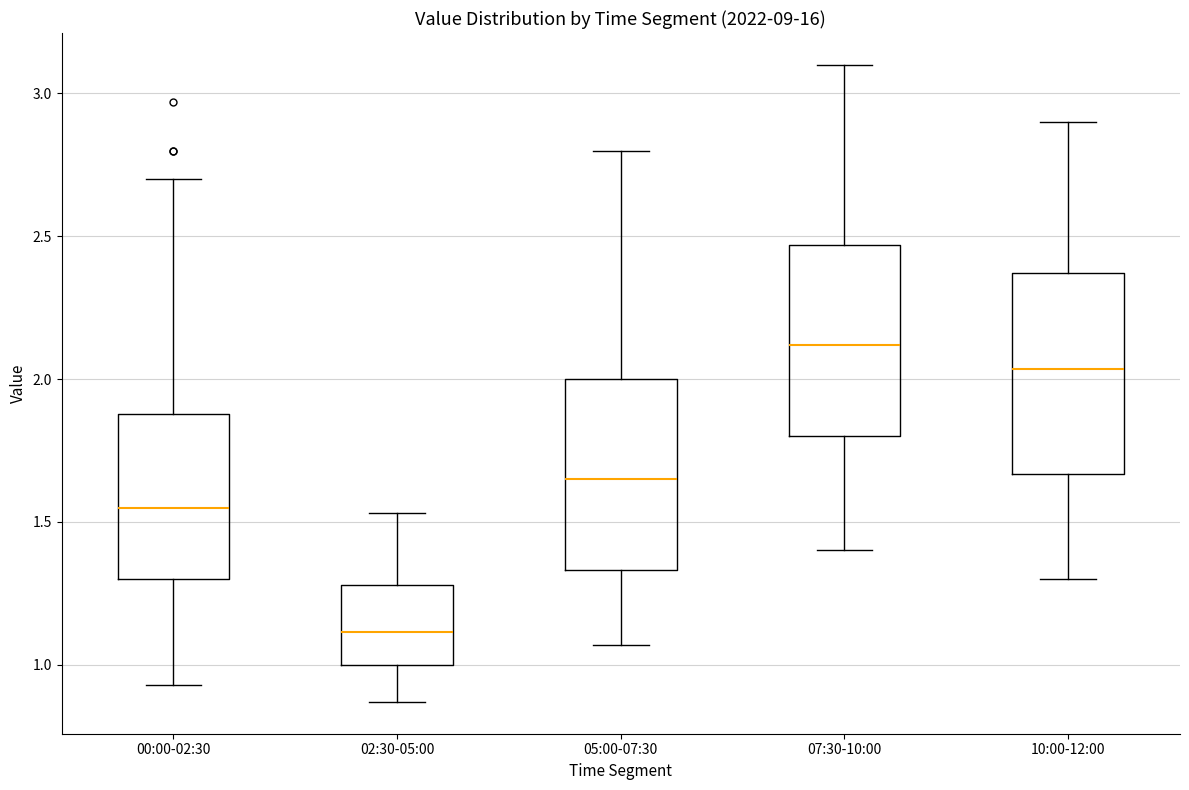

Which box has the highest median line?

07:30-10:00